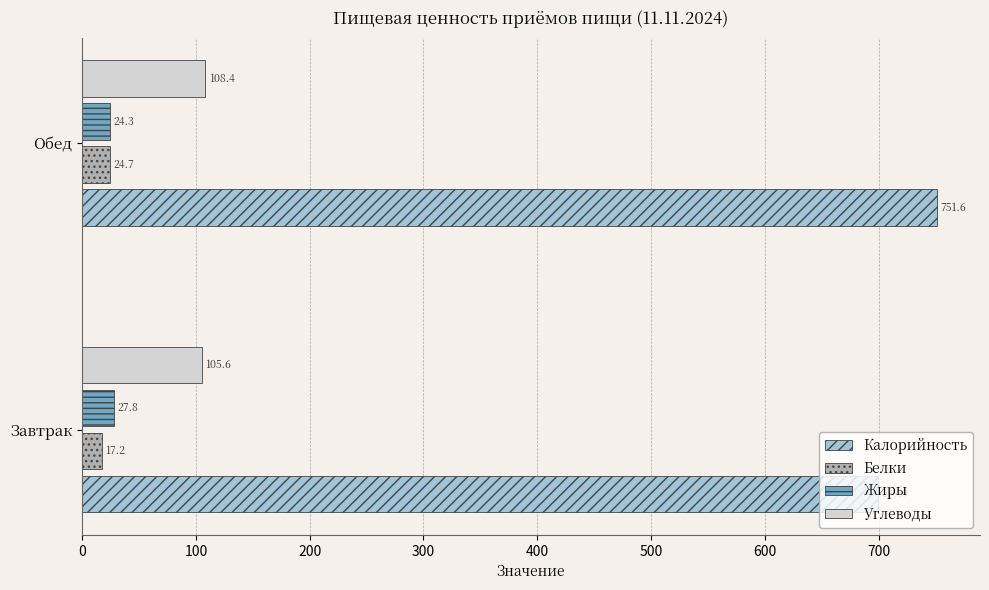

Which series has the widest spread of values?

Калорийность